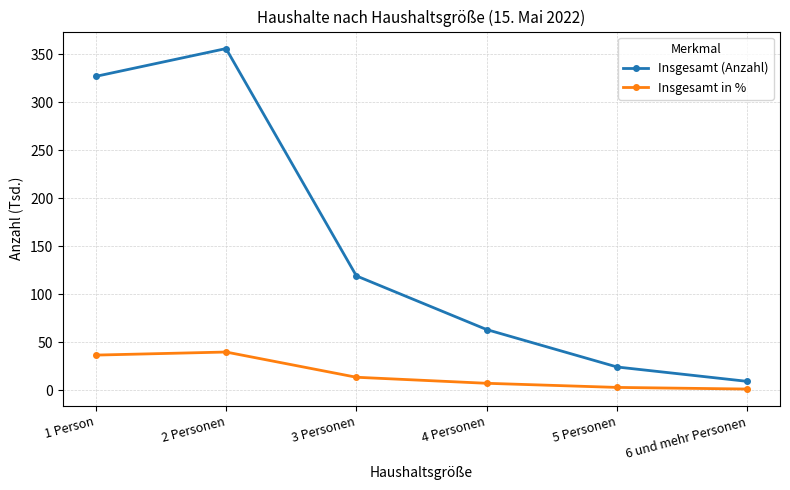

True or false: Insgesamt (Anzahl) and Insgesamt in % cross at least once.

False